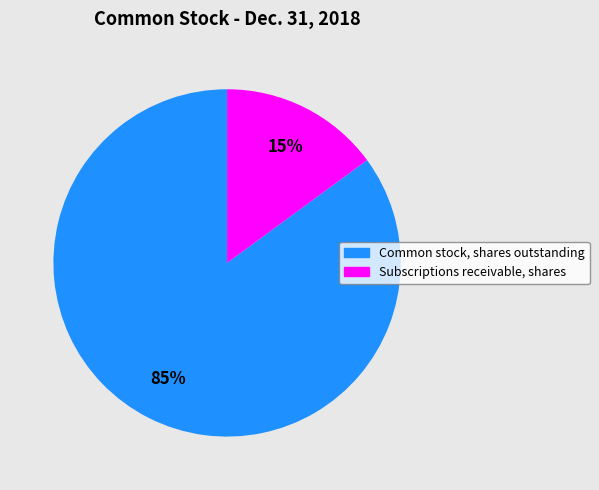

Which category has the biggest portion of the pie?

Common stock, shares outstanding